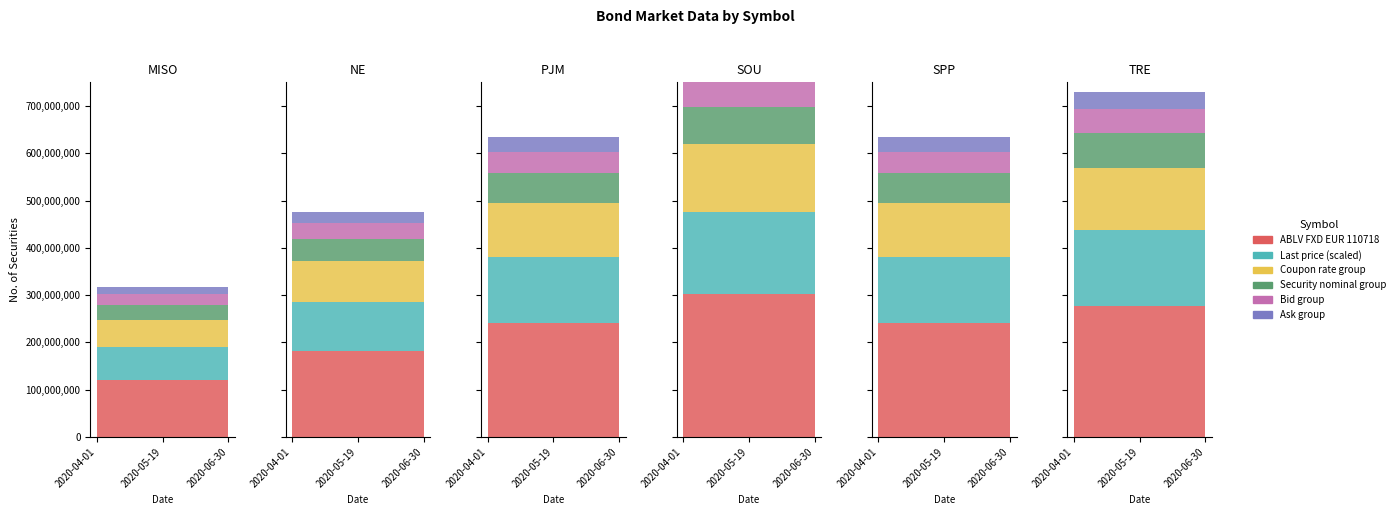

At how many categories does at least one series exceed 426075499?

15